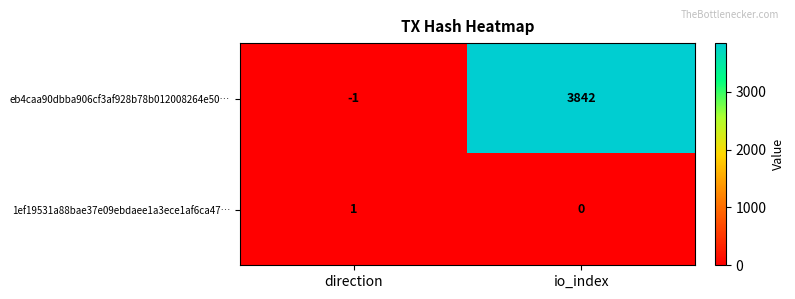

The value of eb4caa90dbba906cf3af928b78b012008264e50… at io_index is 3842. True or false?

True